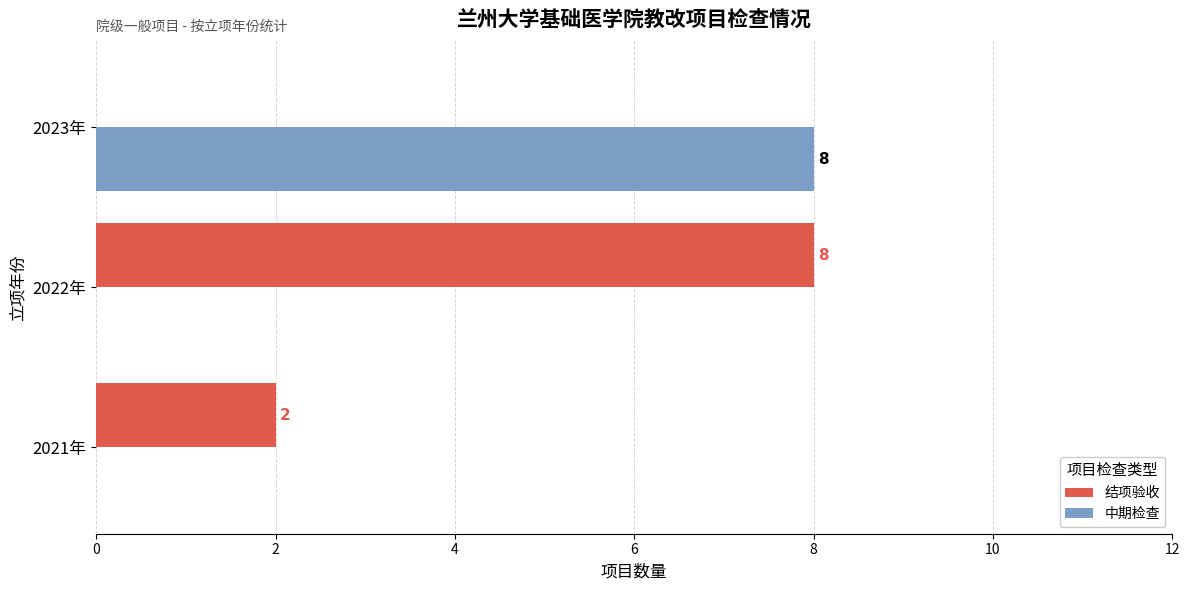

True or false: 中期检查 has a value of 3 at 2023年.

False